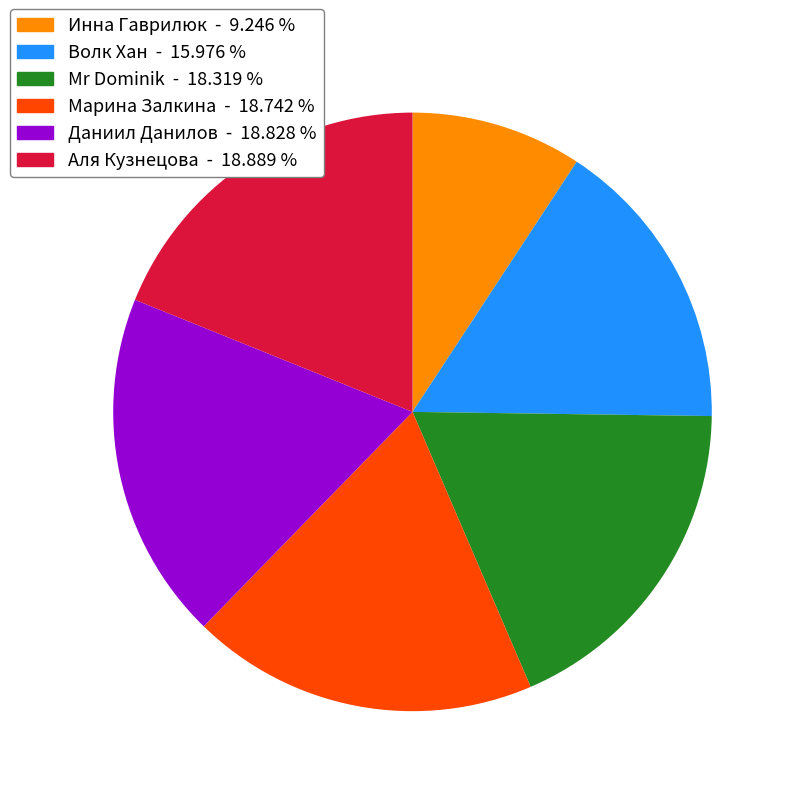

Is there a majority slice in this chart?

No